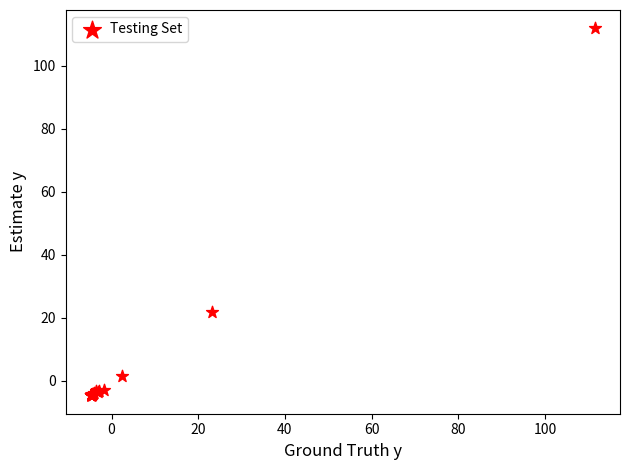

What Y value in the scatter plot is closest to 53?

21.8